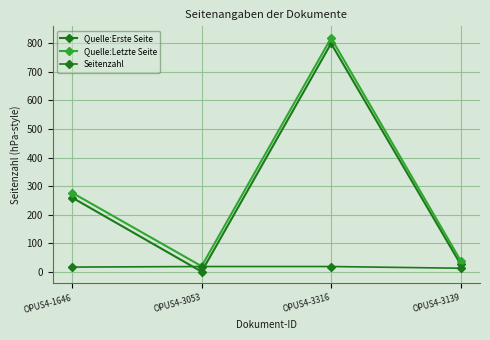

How many values in the Quelle:Letzte Seite series are below 277?

2